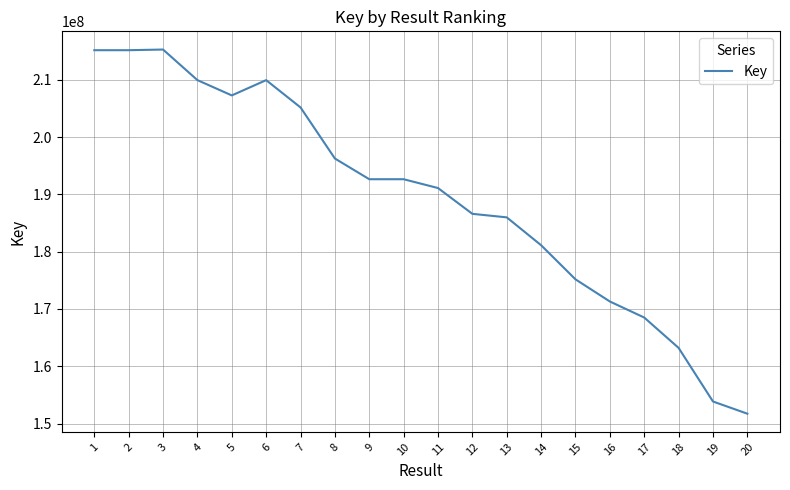

What is the smallest value displayed?

151714371